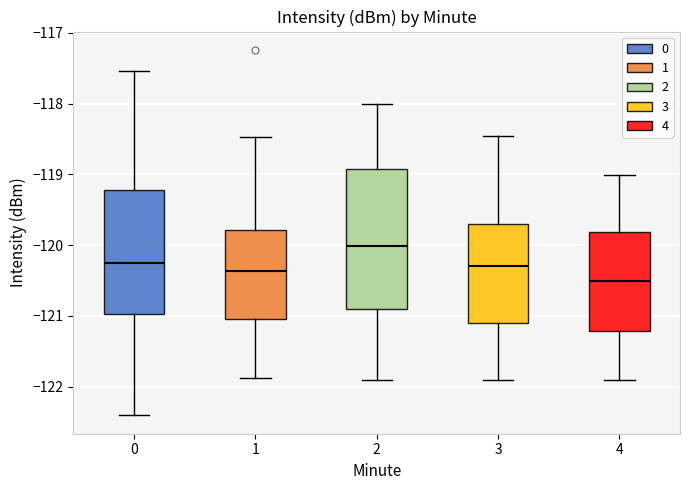

Reading left to right, transcribe this box plot: for each box, give where its median line is, the range the box spans, and where its two whiskers end, as read against the y-axis. The values are not printed on the chart, so give them approximately, as read against the axis.

0: median -120.3, box -121.0 to -119.2, whiskers -122.4 to -117.5
1: median -120.4, box -121.0 to -119.8, whiskers -121.9 to -118.5
2: median -120.0, box -120.9 to -118.9, whiskers -121.9 to -118.0
3: median -120.3, box -121.1 to -119.7, whiskers -121.9 to -118.5
4: median -120.5, box -121.2 to -119.8, whiskers -121.9 to -119.0